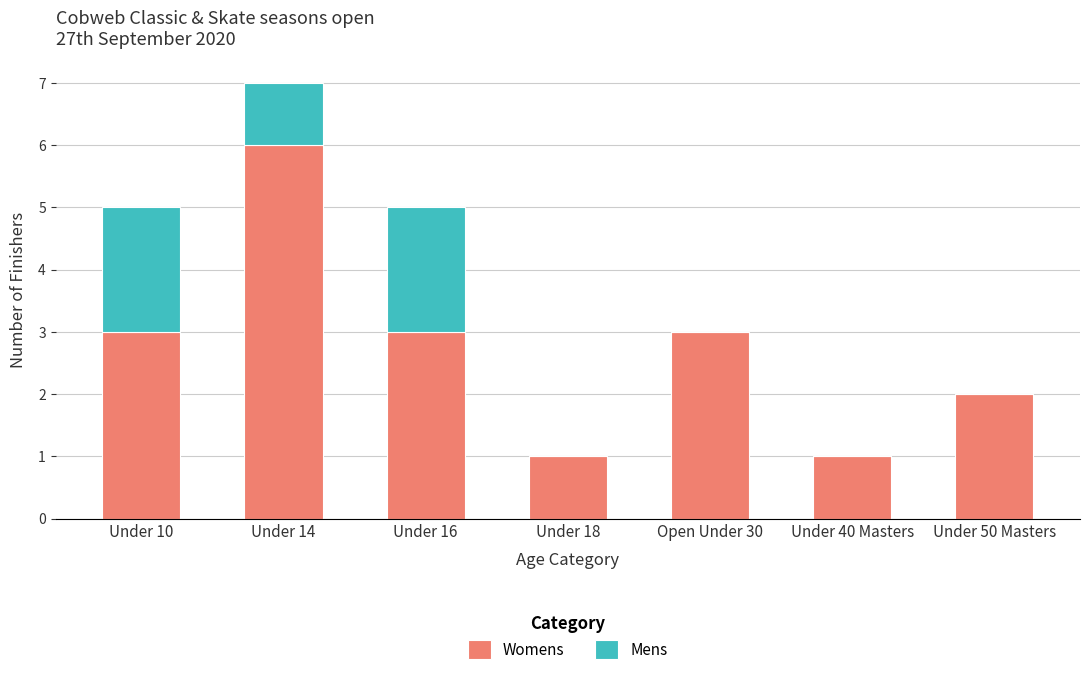

At which category is the sum across all series the highest?

Under 14